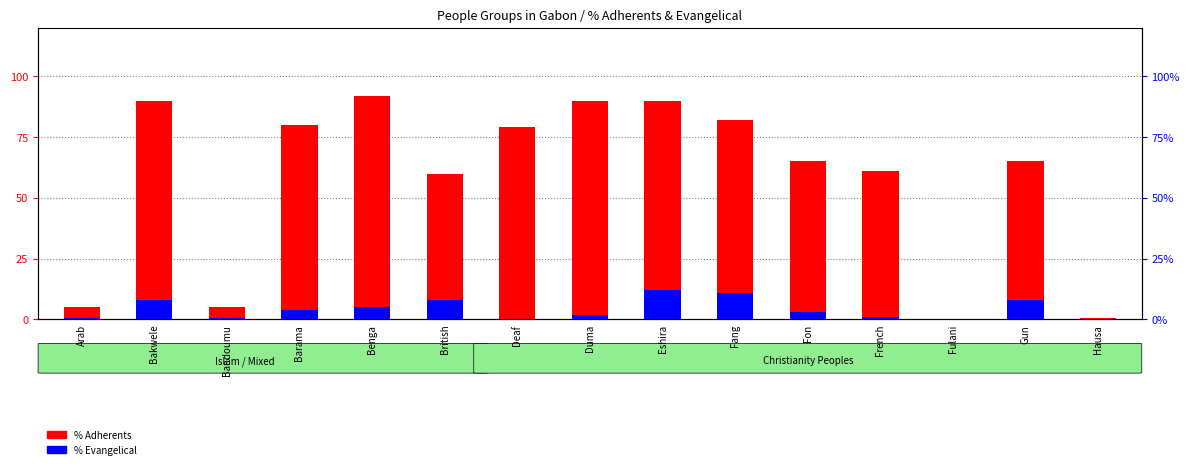

Which series has the largest total across all categories?

% Adherents